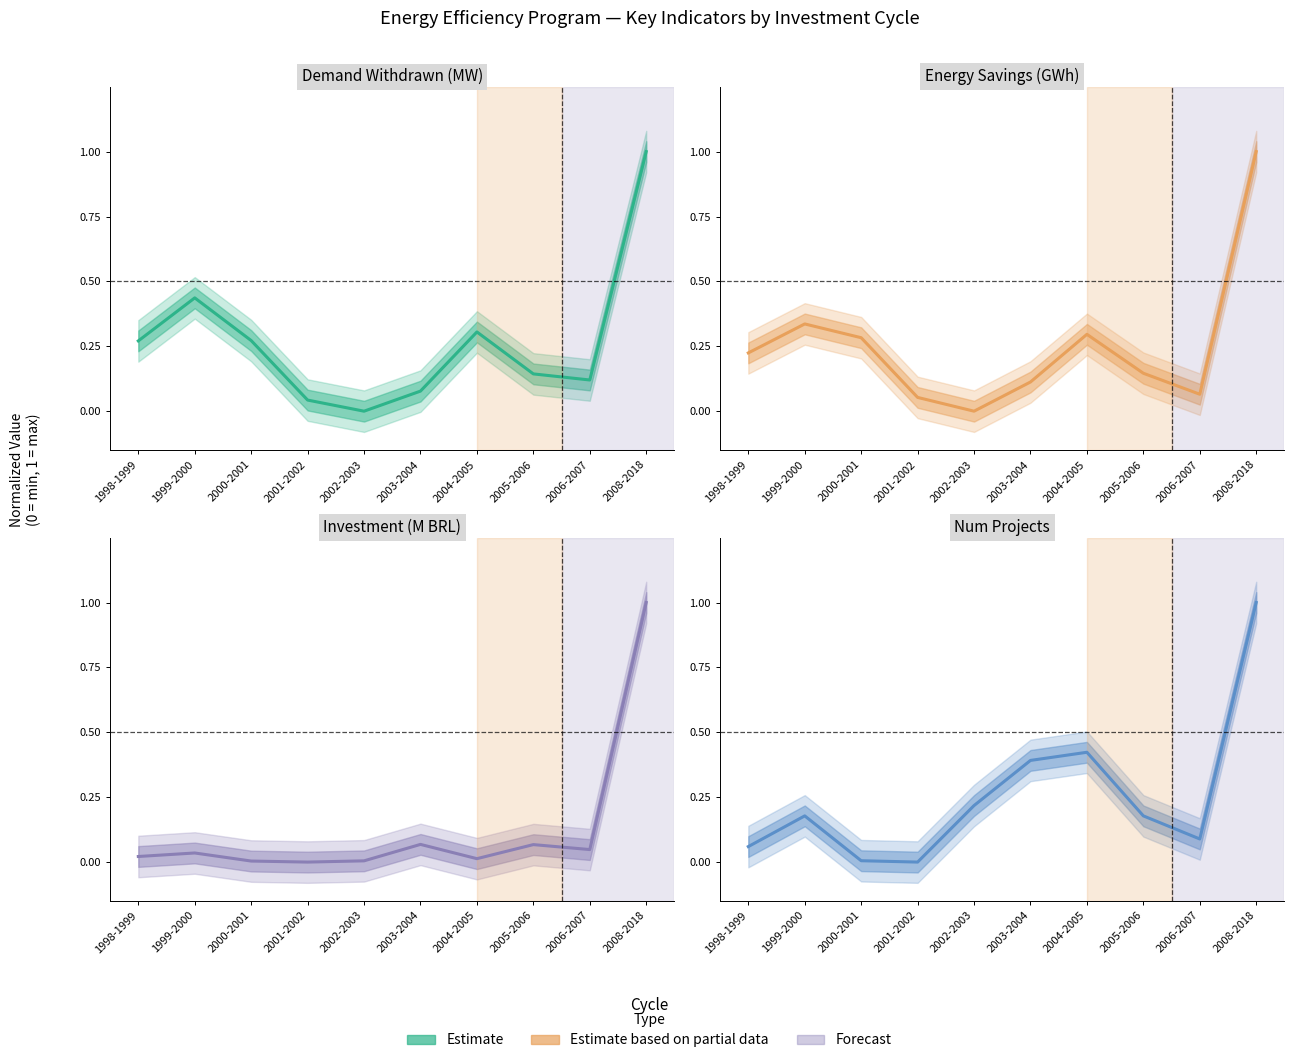

How many intersections are there between qtdEconomiaEnergiaGWh and qtdDemandaRetiradaPontaMW?

4